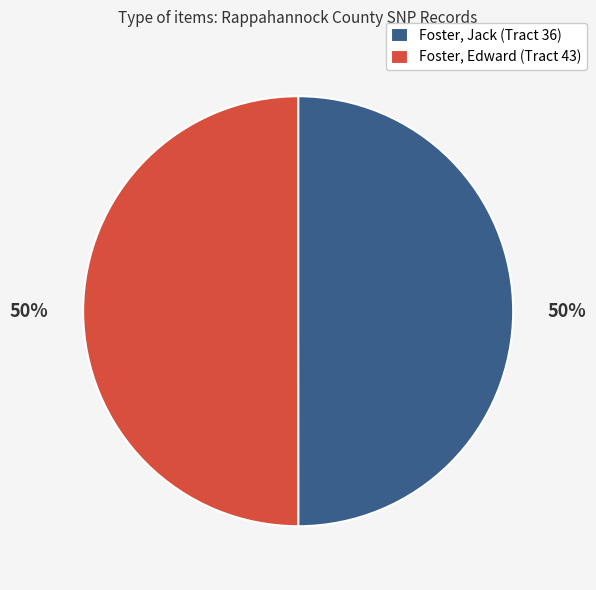

To the nearest percent, what is the average slice percentage?

50%